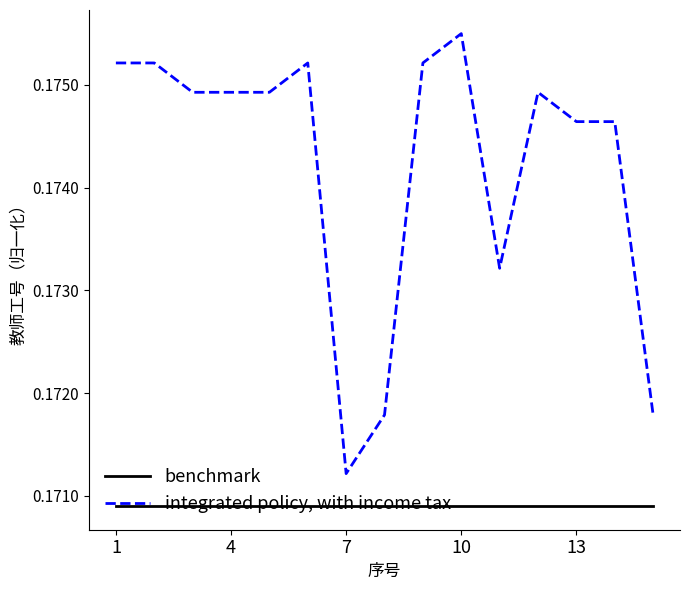

Which series has the largest range (max minus min)?

integrated policy, with income tax